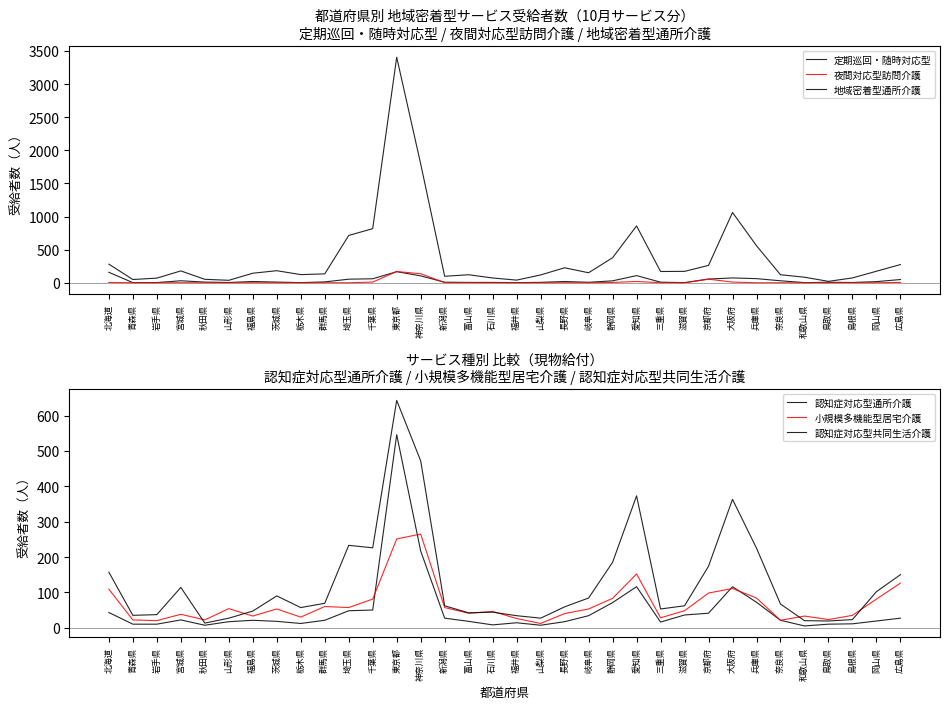

Which series changed the most between 岐阜県 and 静岡県?

地域密着型通所介護